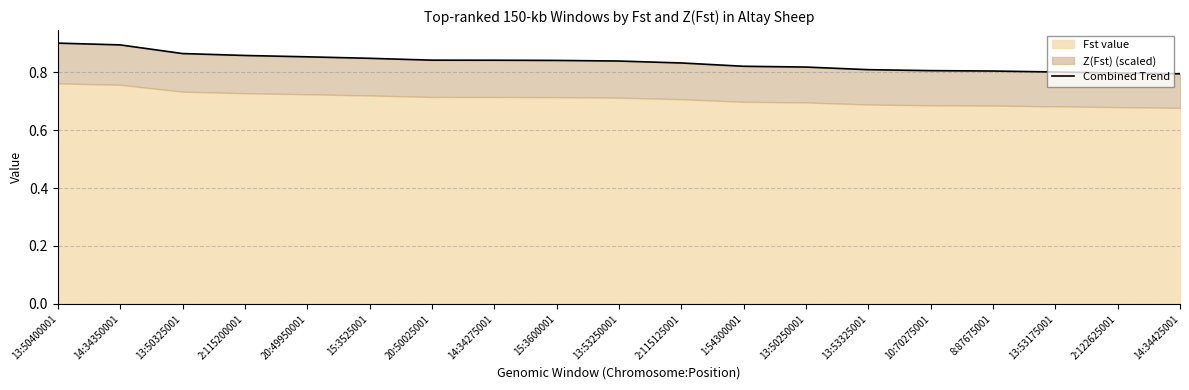

The chart shows a value of 0.8 at 13:53250001. True or false?

True